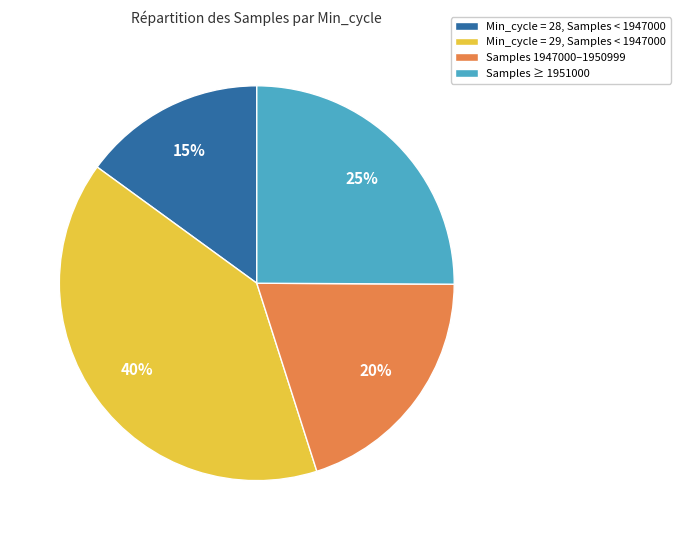

Approximately how many times larger is the value at Min_cycle = 29, Samples < 1947000 compared to Min_cycle = 28, Samples < 1947000?

2.7